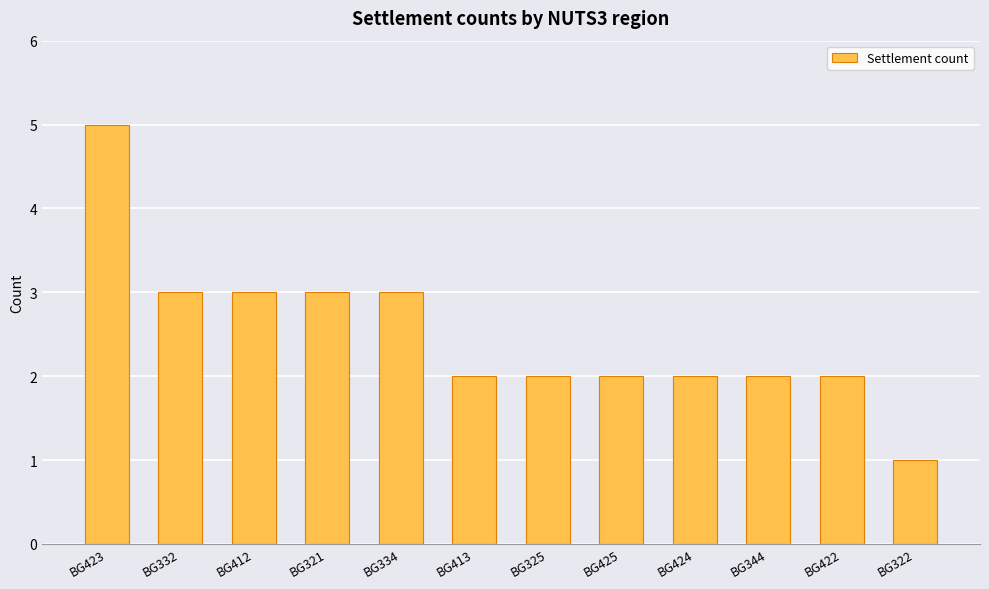

Approximately how many times larger is the value at BG322 compared to BG424?

0.5